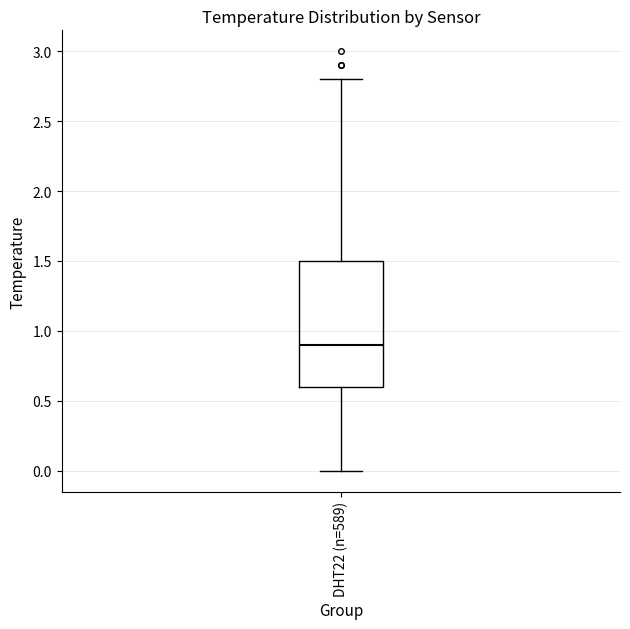

Read this box plot against the y-axis: the position of the median line, the range covered by the box, and the ends of both whiskers. The values are not printed on the chart, so give them approximately, as read against the axis.

median 0.9, box 0.6 to 1.5, whiskers 0.0 to 2.8